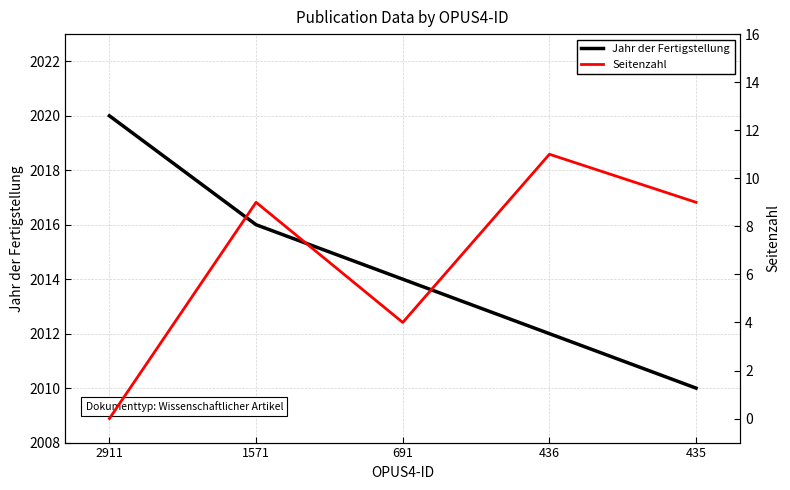

What is the total value across all series at 435?

2019